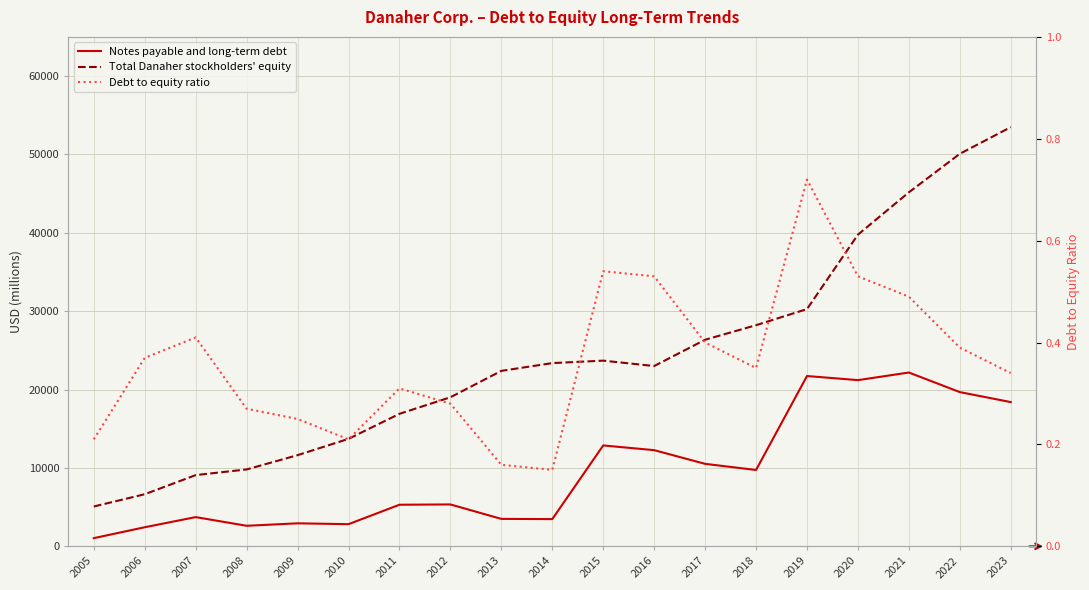

At which label does Debt to equity ratio reach its peak?

2019